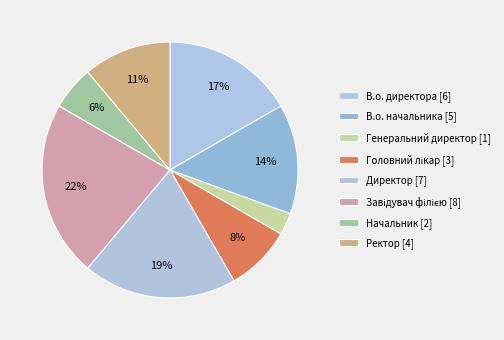

What percentage is NOT represented by Завідувач філією?

77.8%